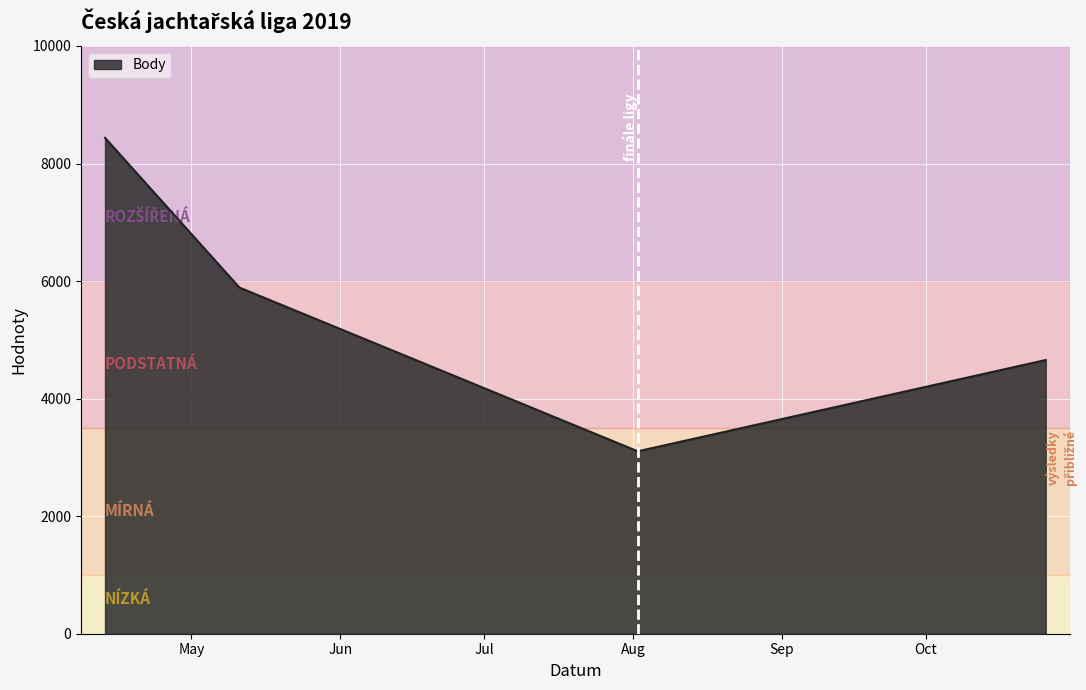

At which category does Body reach its first local valley?

2019-08-02